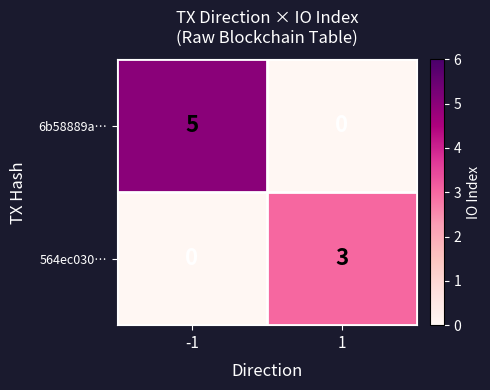

Rank the series at 1 from highest to lowest value.

564ec030…, 6b58889a…